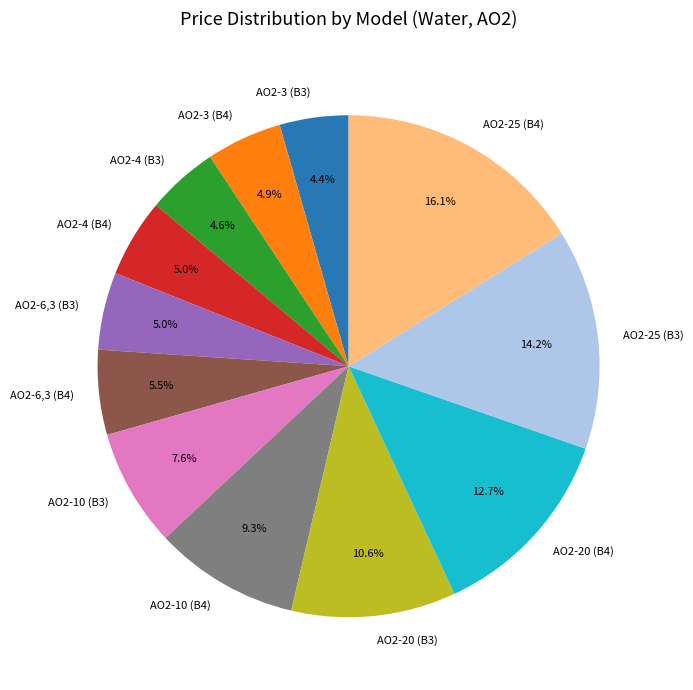

What is the largest slice in the pie chart?

АО2-25 (В4)